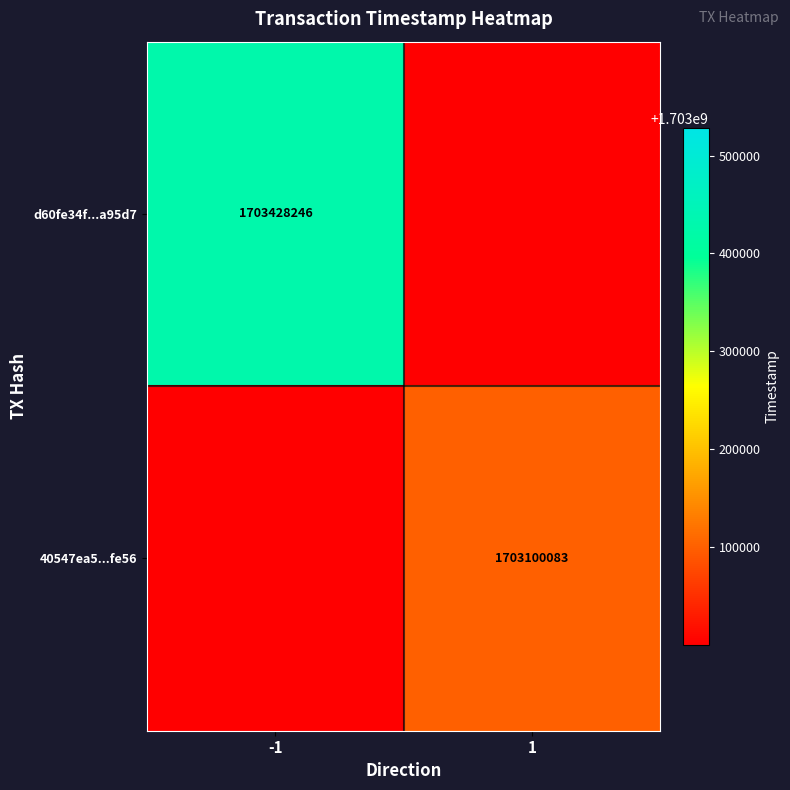

Is it true that 40547ea5...fe56 equals 2915437379.4 at 1?

False